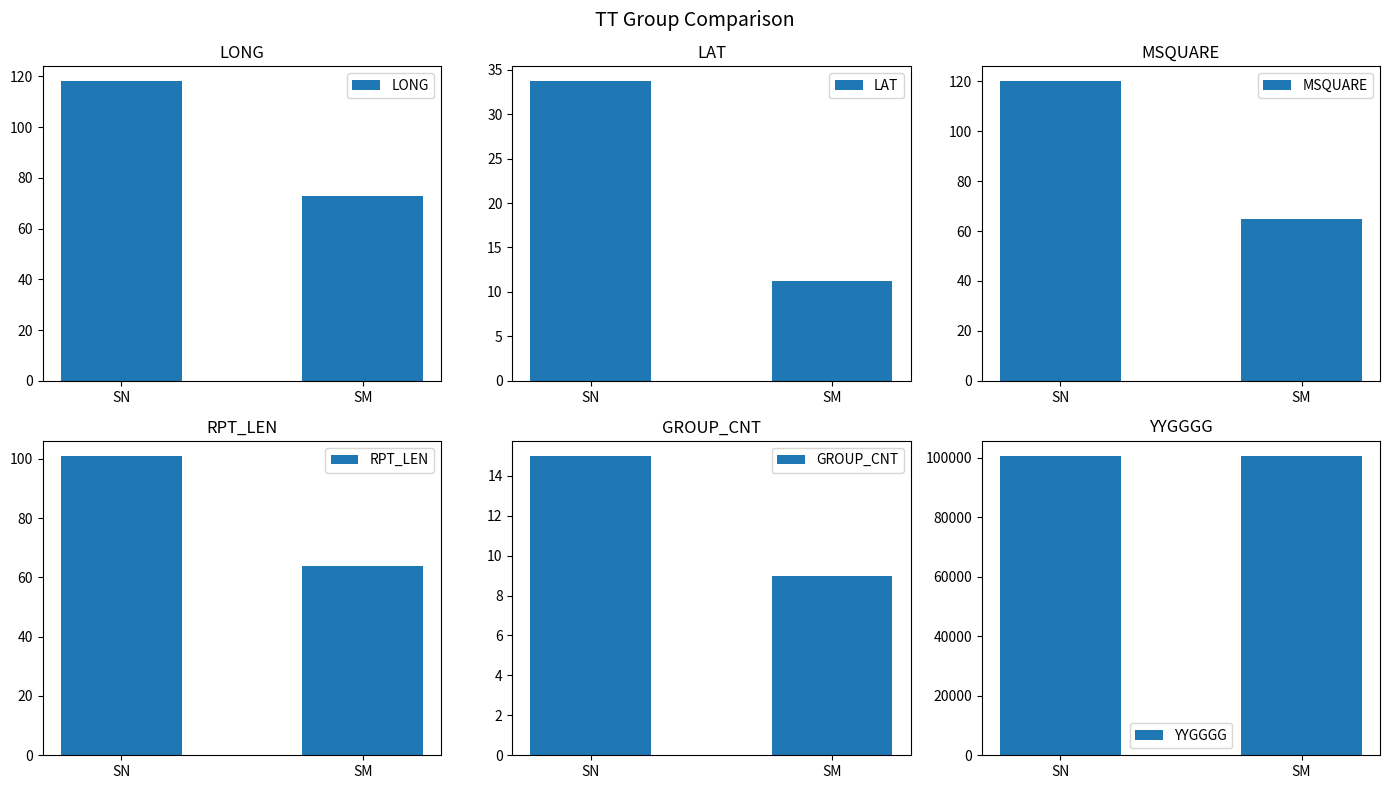

Between SN and SM, which is larger?

SN